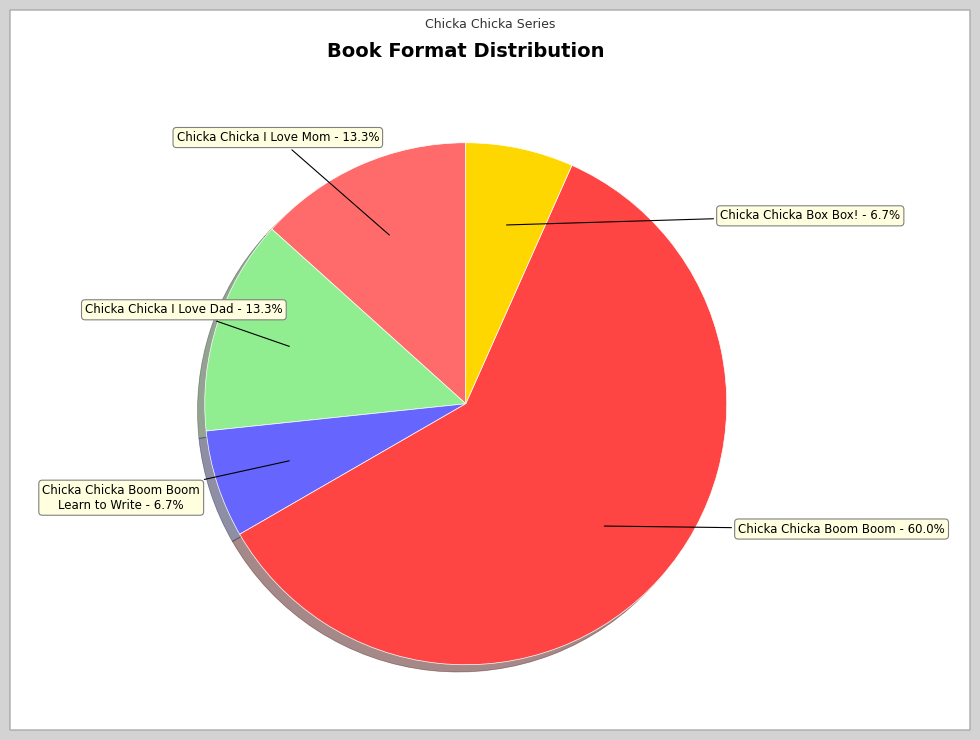

Is there any slice that represents more than half of the pie?

Yes